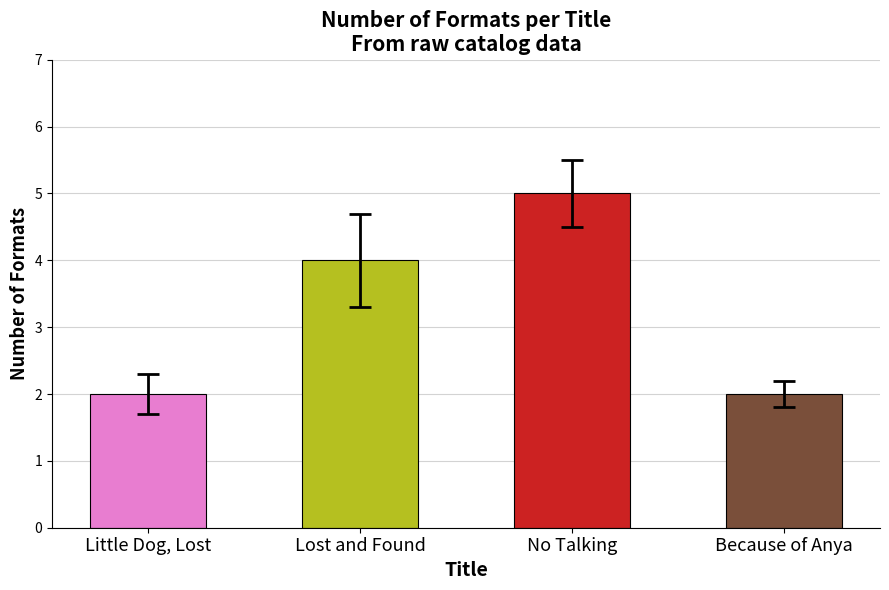

How many values are below 4?

2